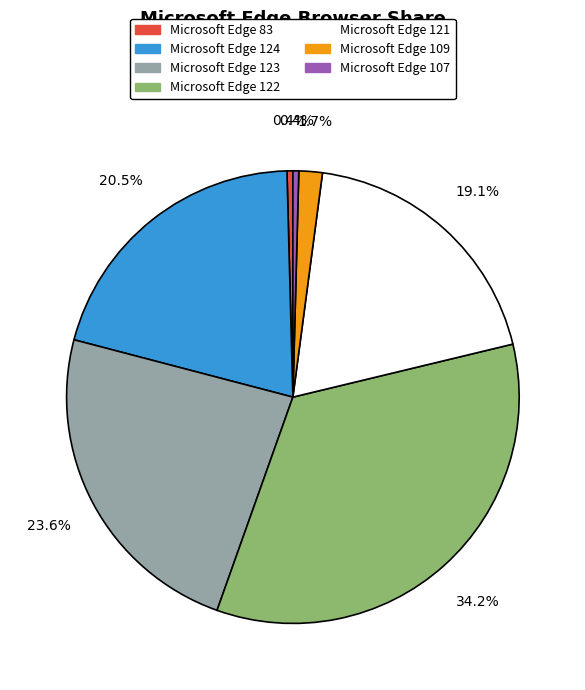

Which has a higher value, Microsoft Edge 109 or Microsoft Edge 83?

Microsoft Edge 109